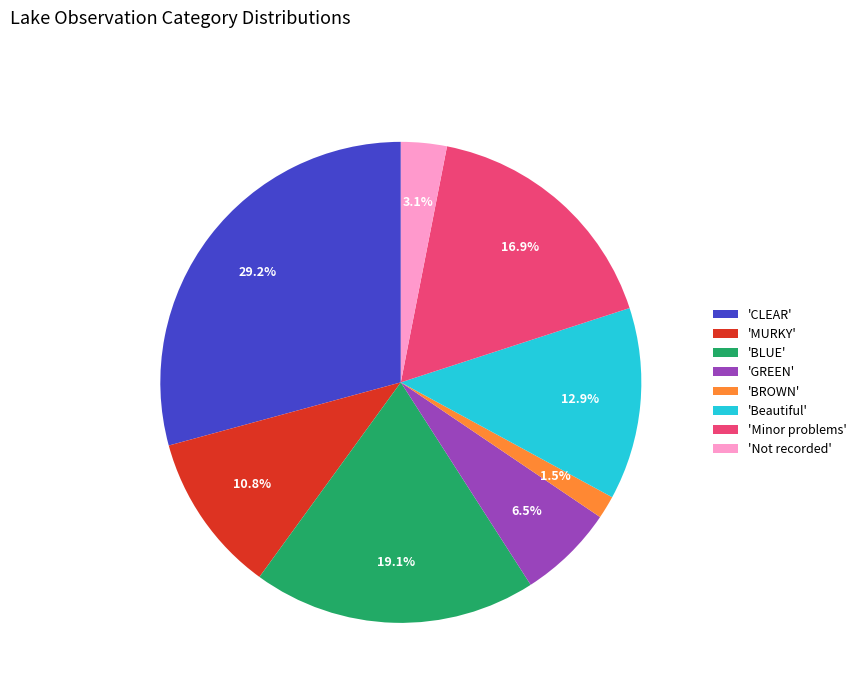

Which slice is the smallest?

'BROWN'